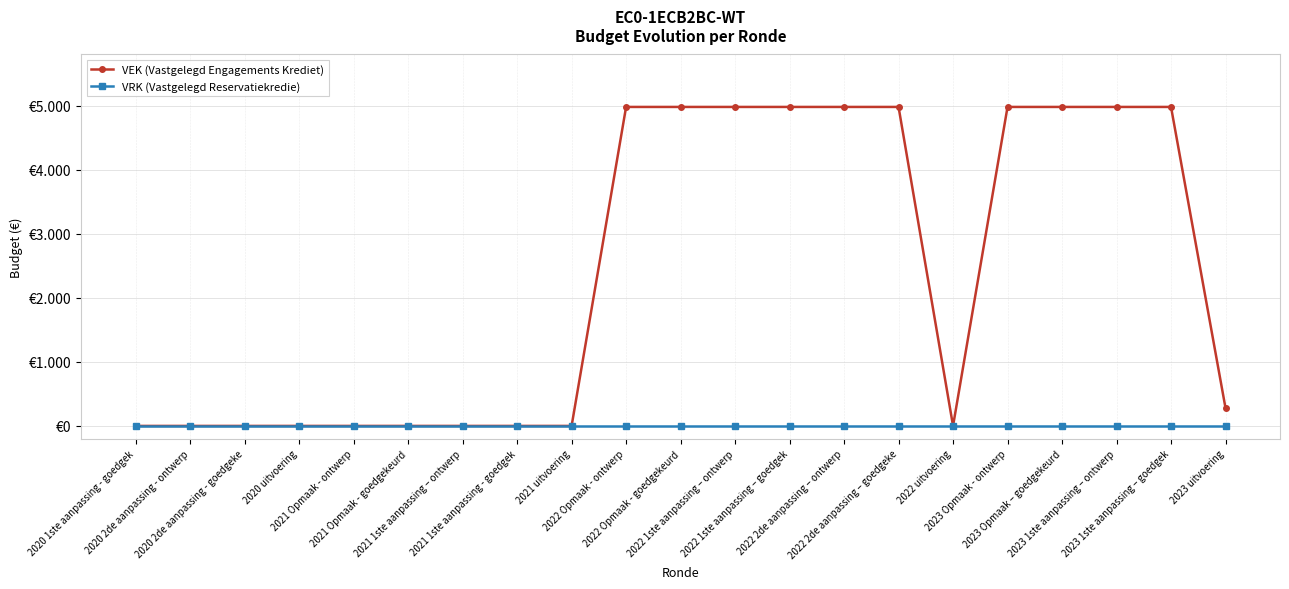

What are all the series names shown in the legend?

VEK (Vastgelegd Engagements Krediet), VRK (Vastgelegd Reservatiekredie)